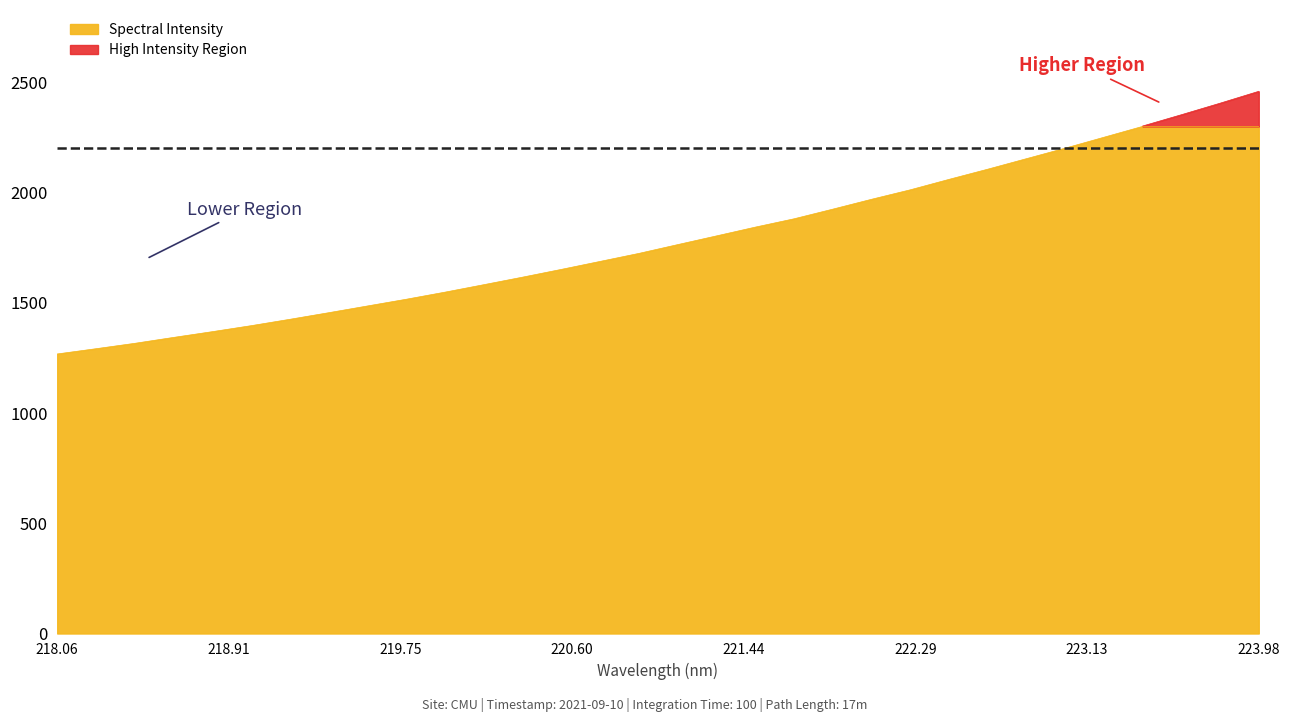

What is the difference between the maximum and minimum values?

1032.2